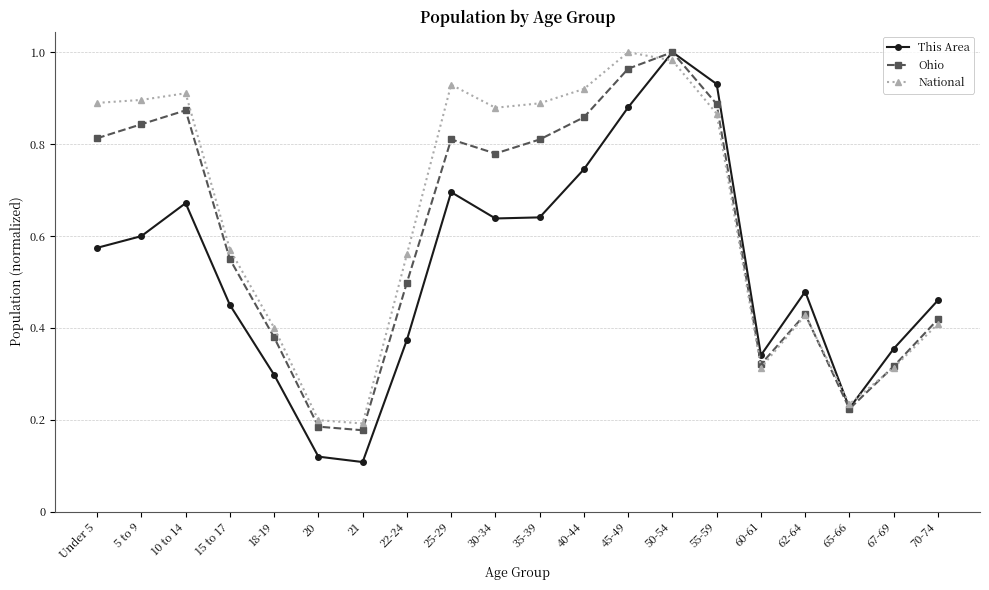

Is it true that Ohio equals 0.3 at 10 to 14?

False